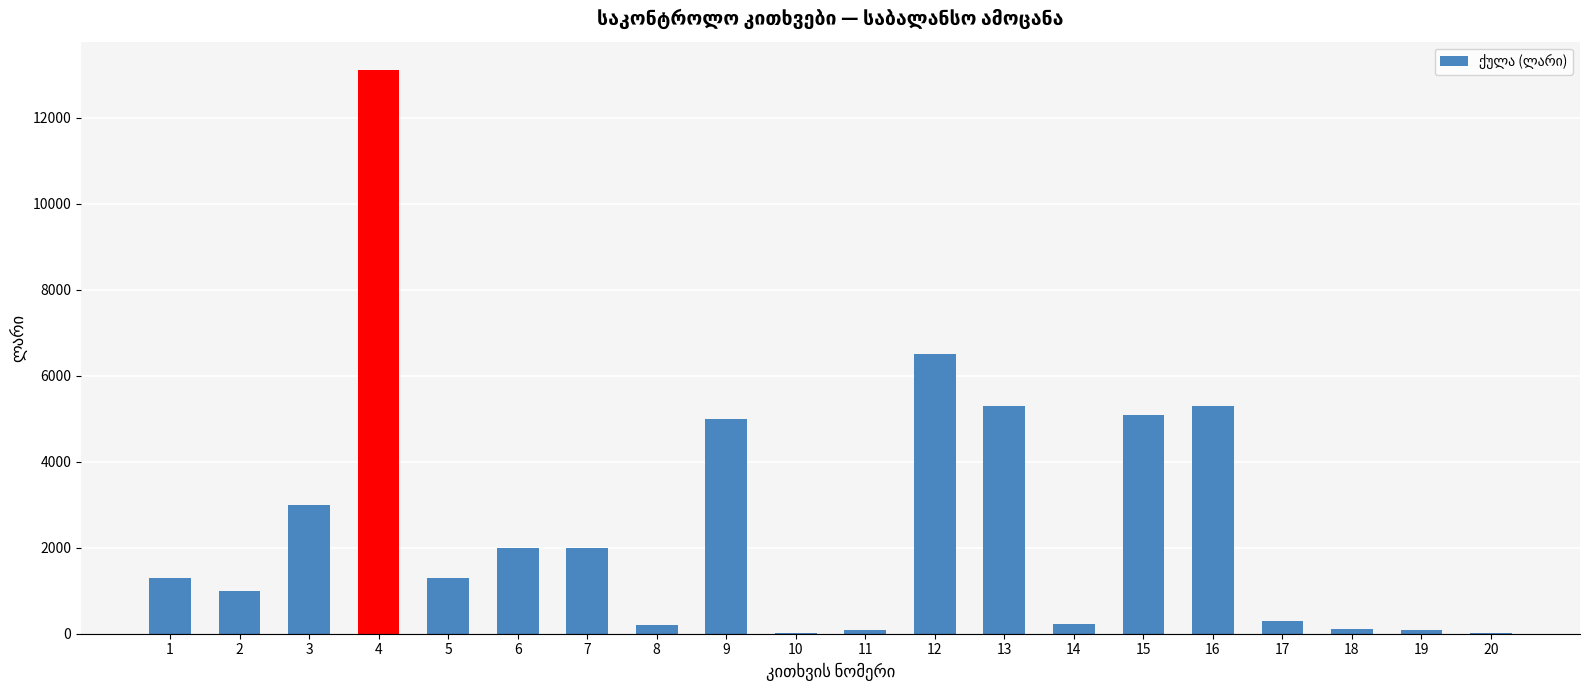

The value at 2 is 1000. True or false?

True